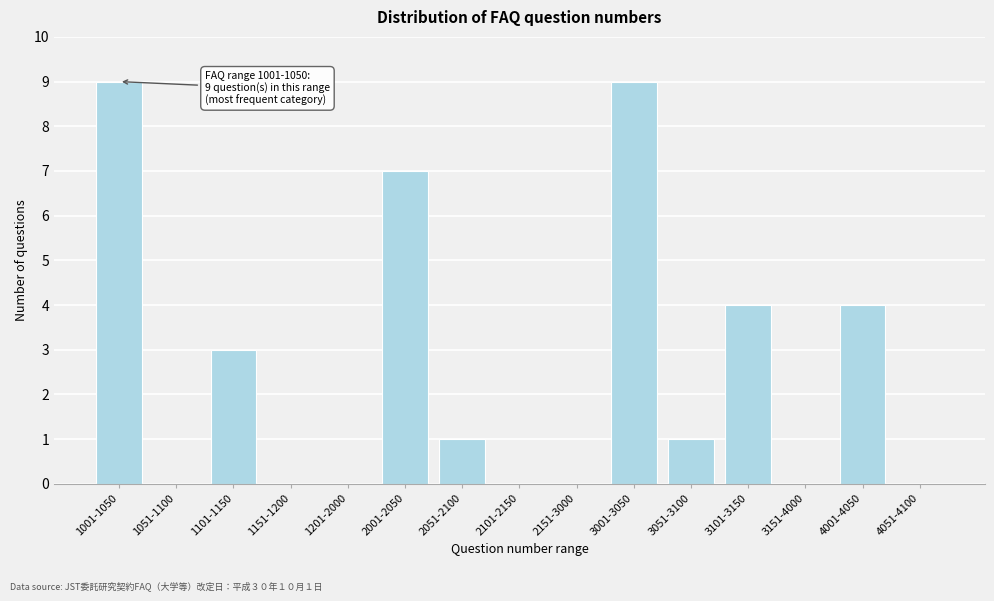

Reading right to left, list all the values displayed in this chart.

4051-4100=0	4001-4050=4	3151-4000=0	3101-3150=4	3051-3100=1	3001-3050=9	2151-3000=0	2101-2150=0	2051-2100=1	2001-2050=7	1201-2000=0	1151-1200=0	1101-1150=3	1051-1100=0	1001-1050=9